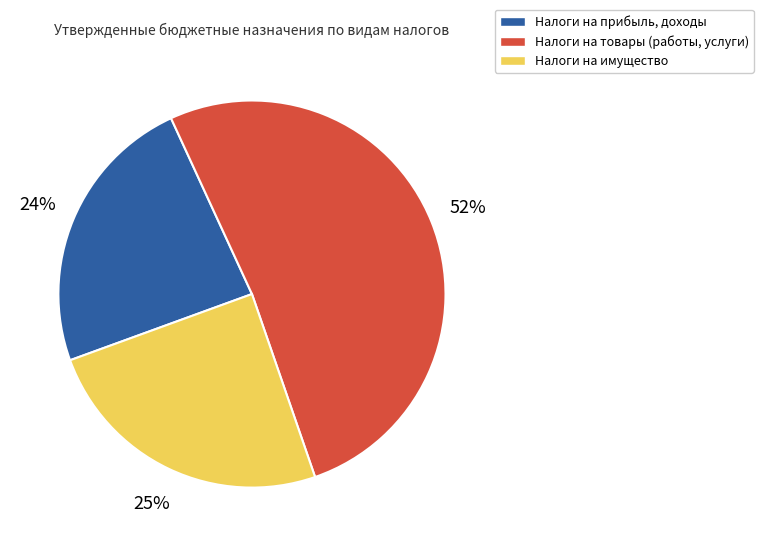

True or false: Налоги на прибыль, доходы accounts for 24% of the total.

True